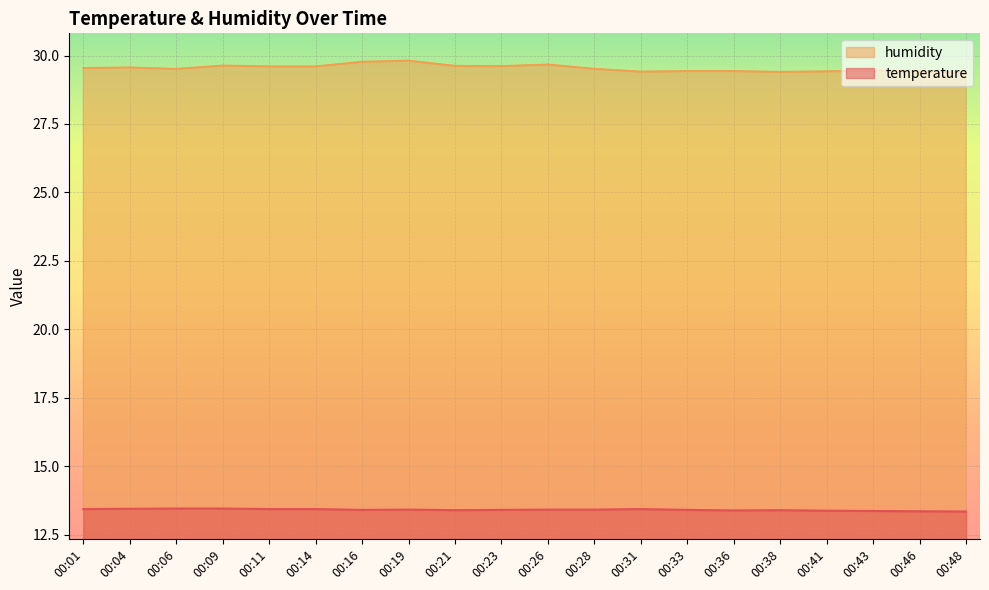

True or false: temperature and humidity cross at least once.

False